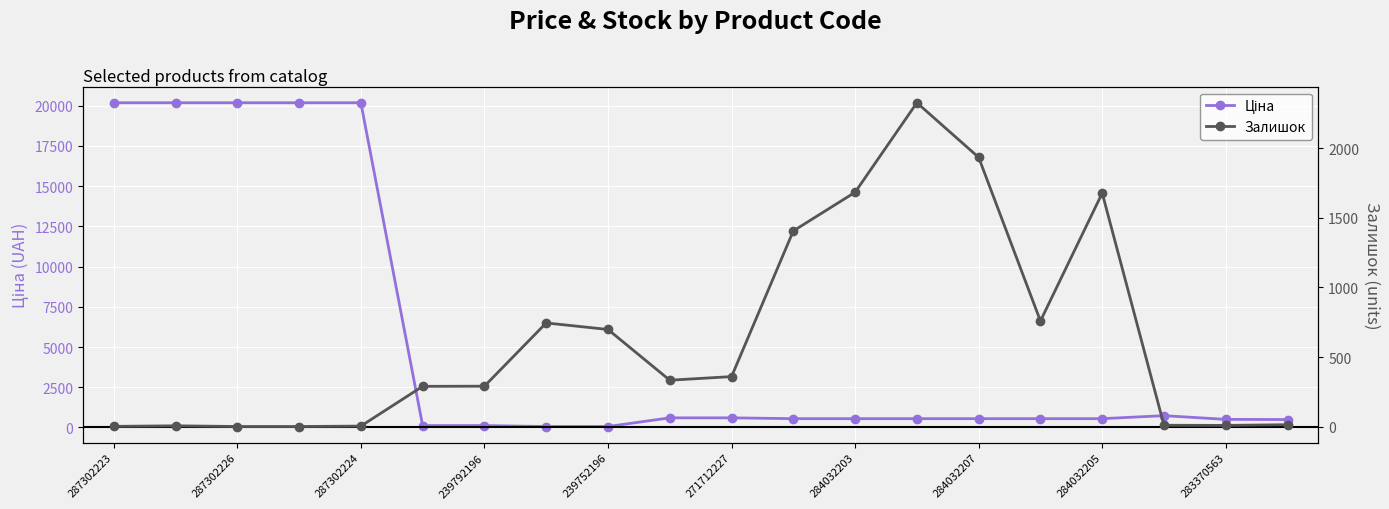

Is it true that Залишок equals 8.0 at 283370563?

True